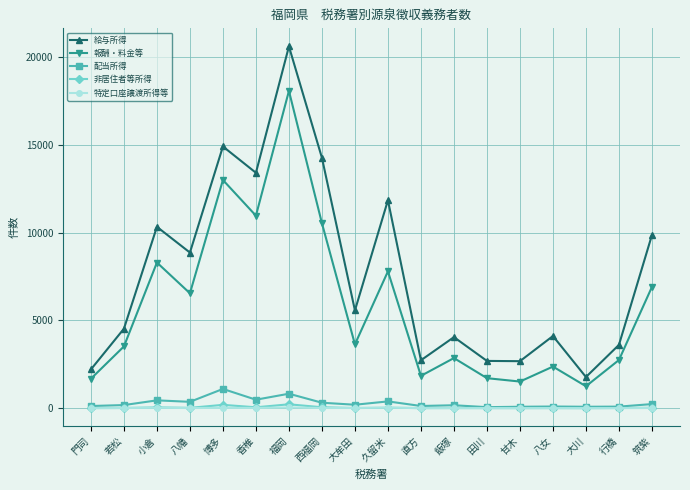

What are all the series names shown in the legend?

給与所得, 報酬・料金等, 配当所得, 非居住者等所得, 特定口座譲渡所得等